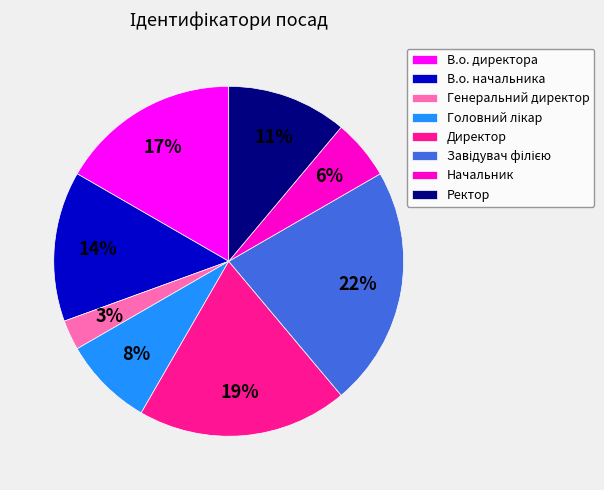

Combined, do Начальник and В.о. начальника account for over 50%?

No